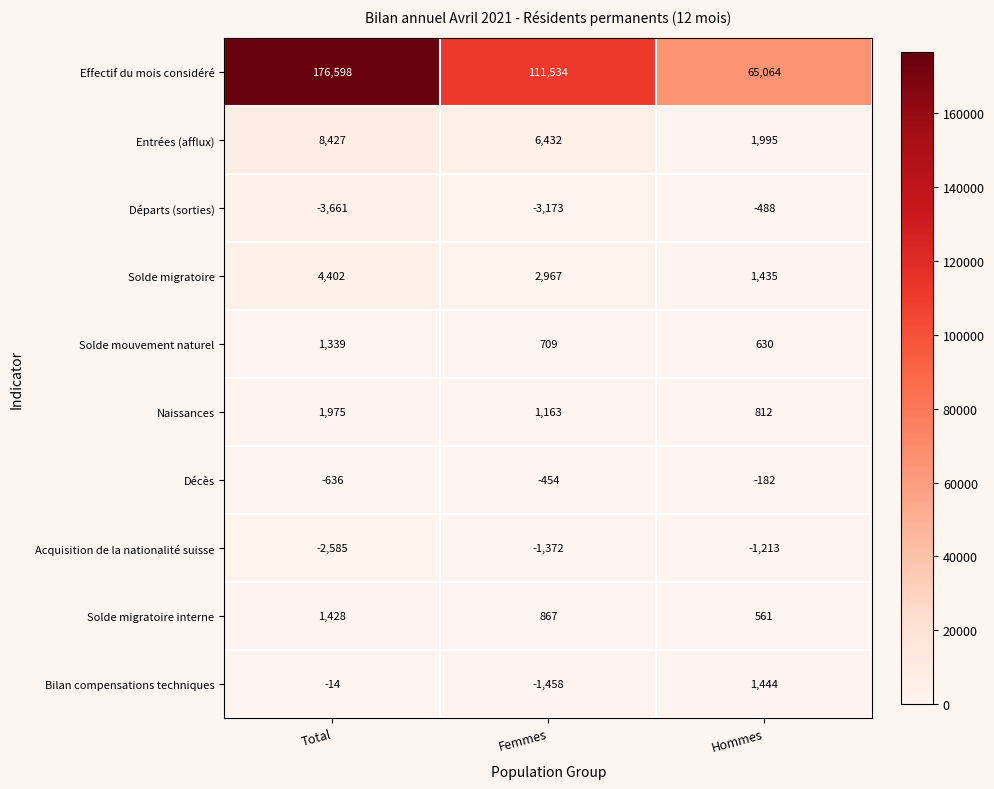

Reading left to right, what are all the values shown in this chart?

Effectif du mois considéré: 176598	111534	65064
Entrées (afflux): 8427	6432	1995
Départs (sorties): -3661	-3173	-488
Solde migratoire: 4402	2967	1435
Solde mouvement naturel: 1339	709	630
Naissances: 1975	1163	812
Décès: -636	-454	-182
Acquisition de la nationalité suisse: -2585	-1372	-1213
Solde migratoire interne: 1428	867	561
Bilan compensations techniques: -14	-1458	1444